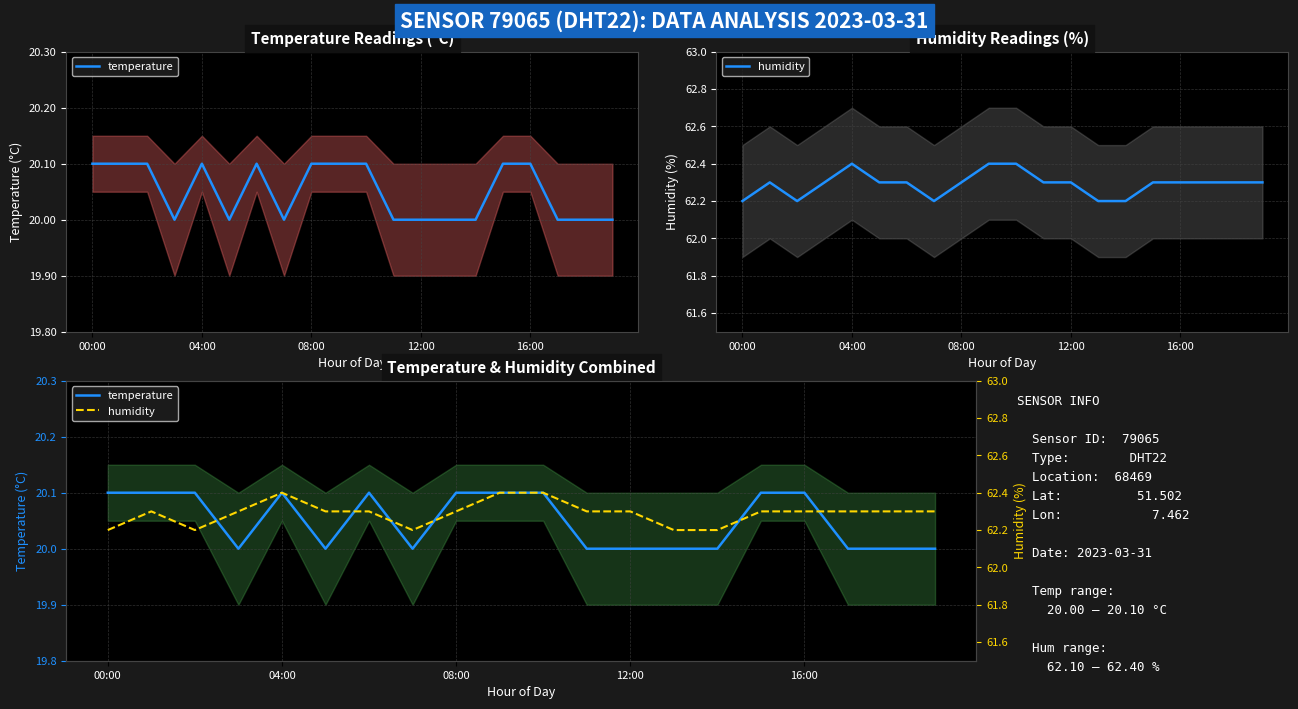

Which has a higher value, 13 or 15?

15